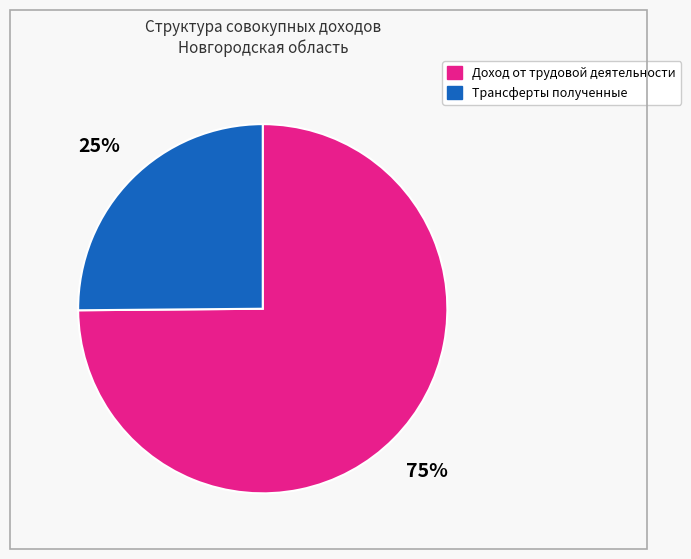

Does any single category account for the majority?

Yes